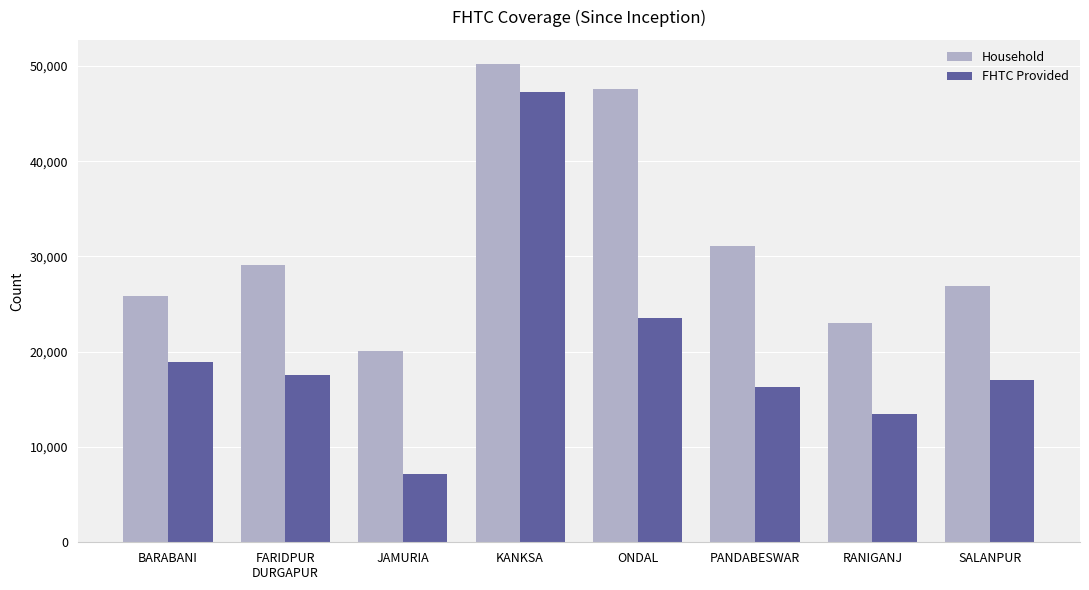

What value does the Household series have at KANKSA, to the nearest 10?

50220